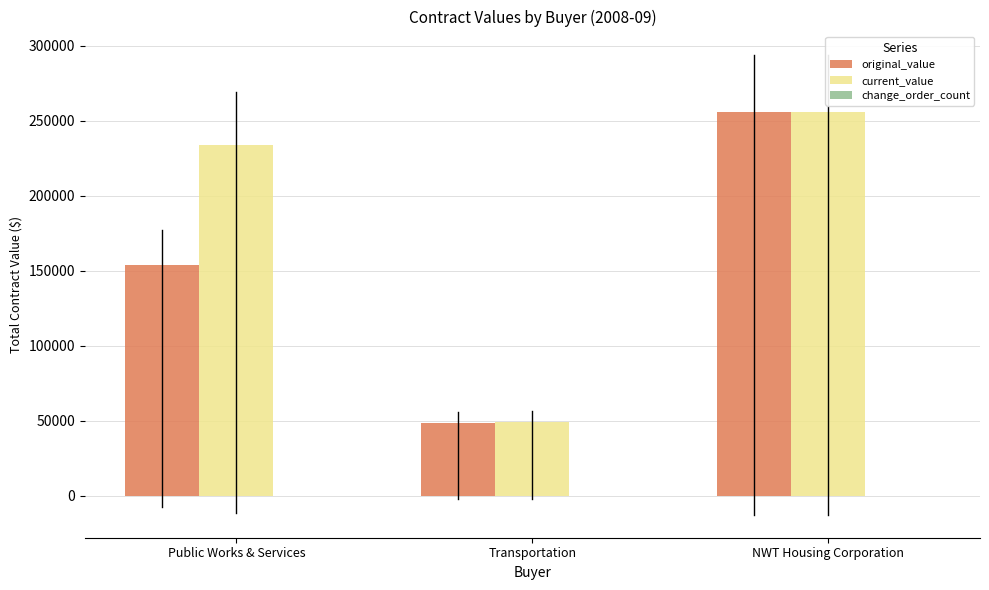

What value does the current_value series have at NWT Housing Corporation?

255652.0